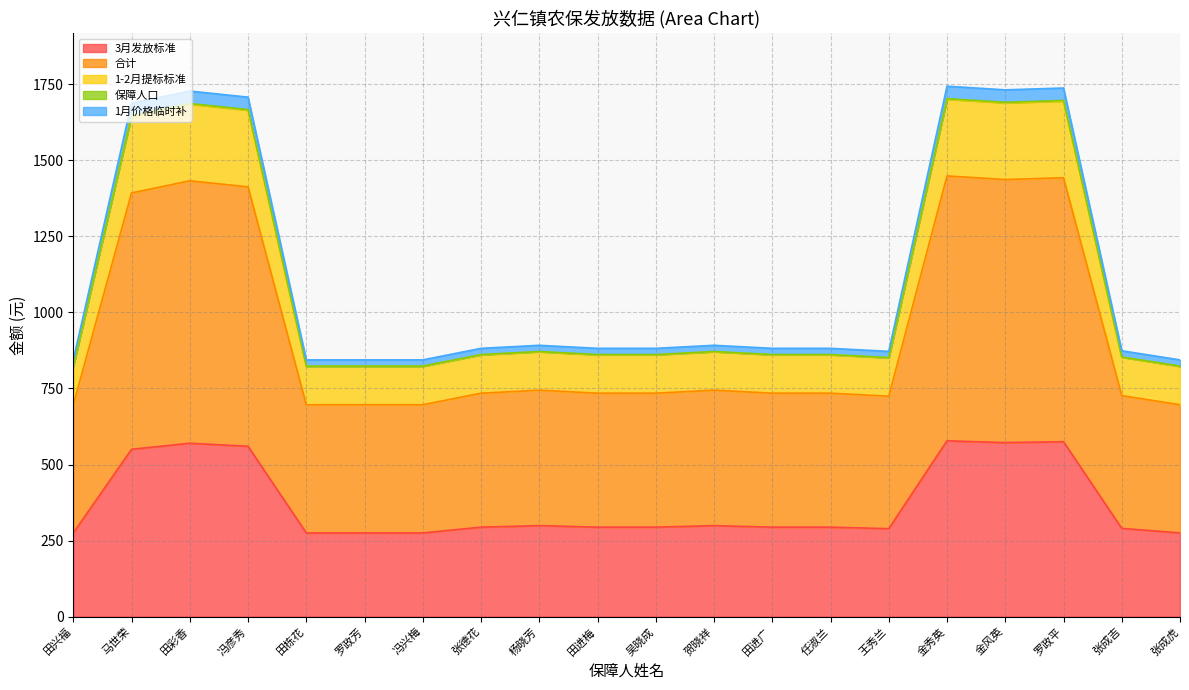

What is the lowest value of the 3月发放标准 series?

275.0